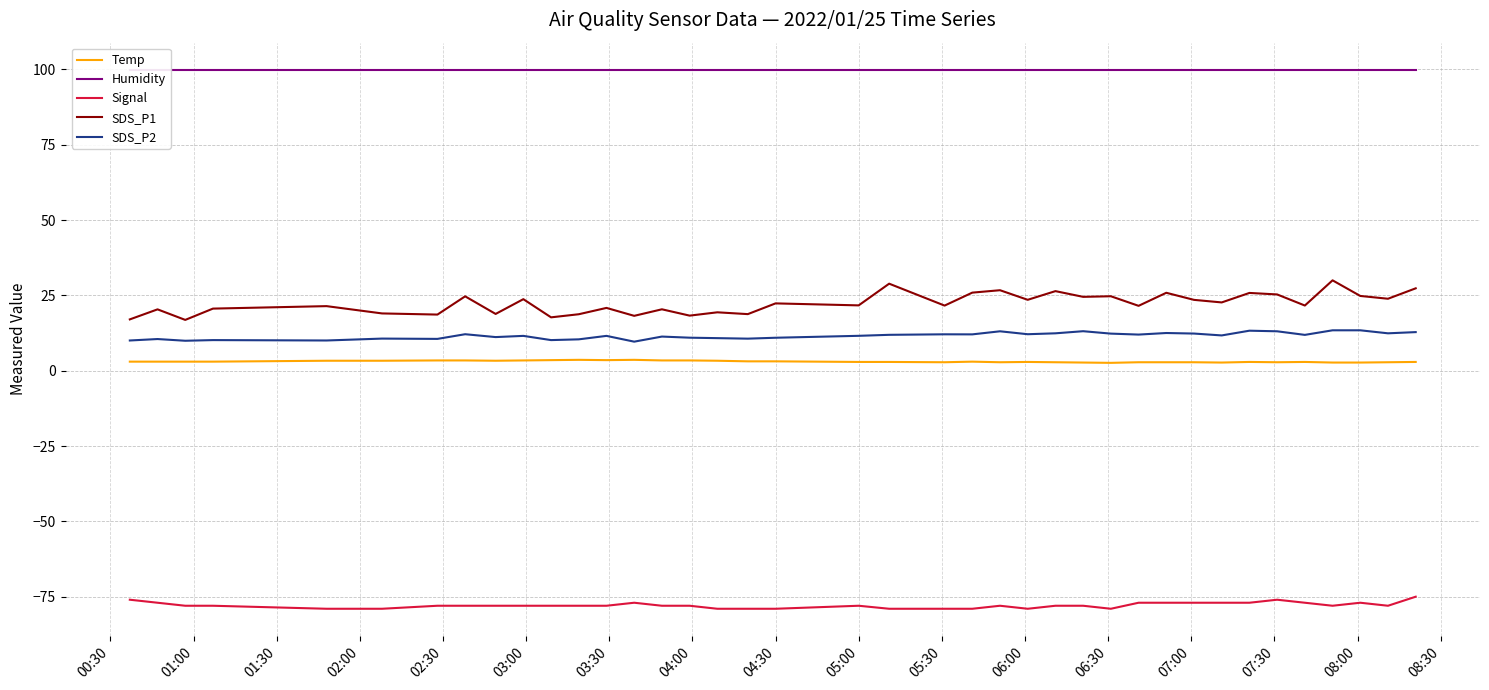

What is the difference between the second highest and second lowest values in the SDS_P2 series?

3.5